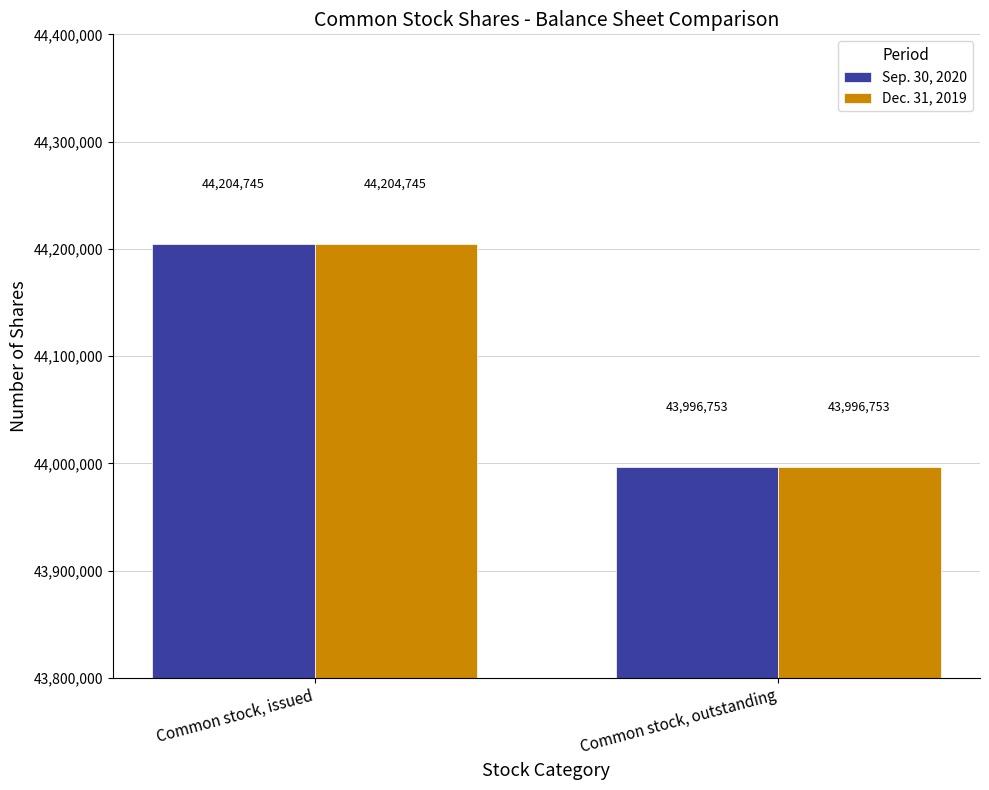

Is it true that Sep. 30, 2020 equals 73456359 at Common stock, issued?

False